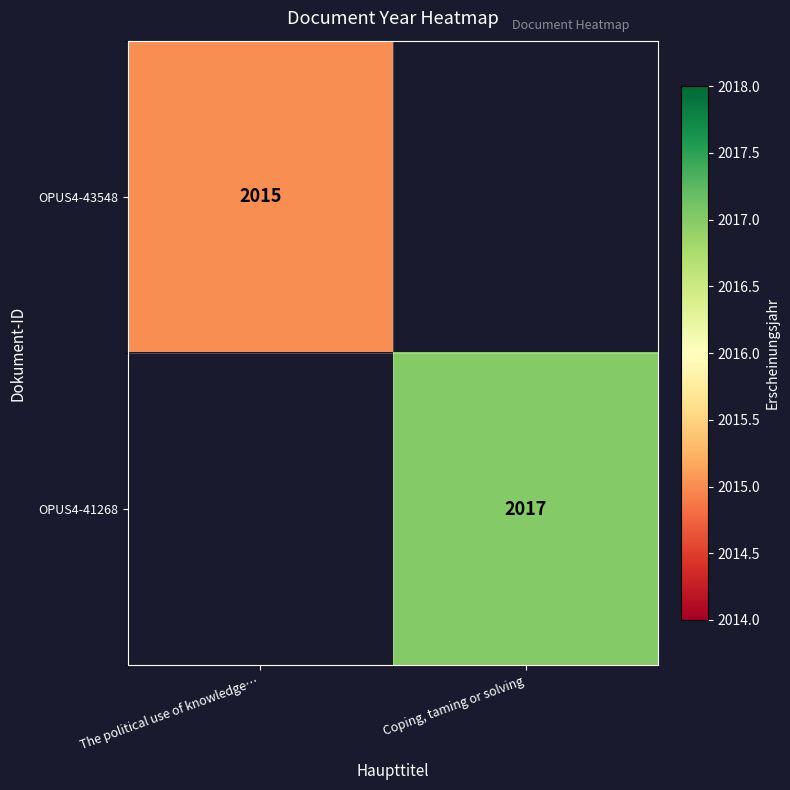

Is the value of OPUS4-43548 at The political use of knowledge… greater than the value of OPUS4-41268 at Coping, taming or solving?

No